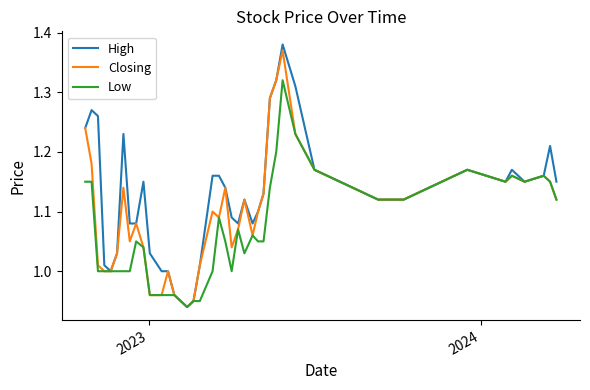

List the series in order of their overall mean, lowest first.

Low, Closing, High